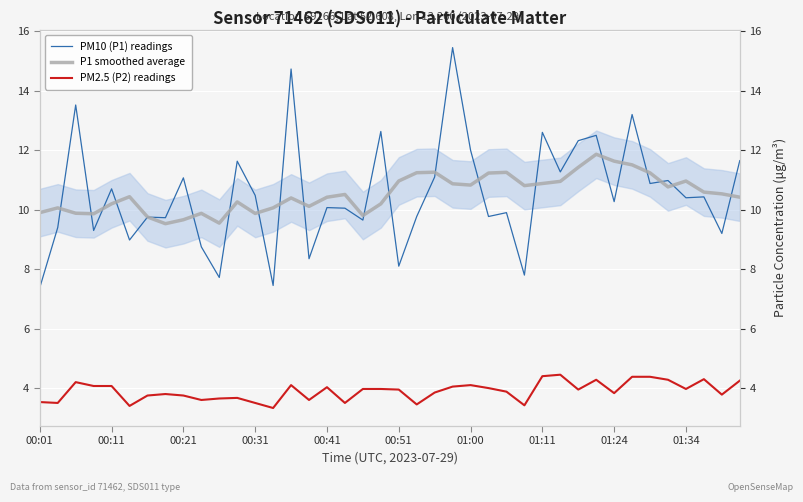

What value does the PM2.5 (P2) readings series have at 01:11?

4.4